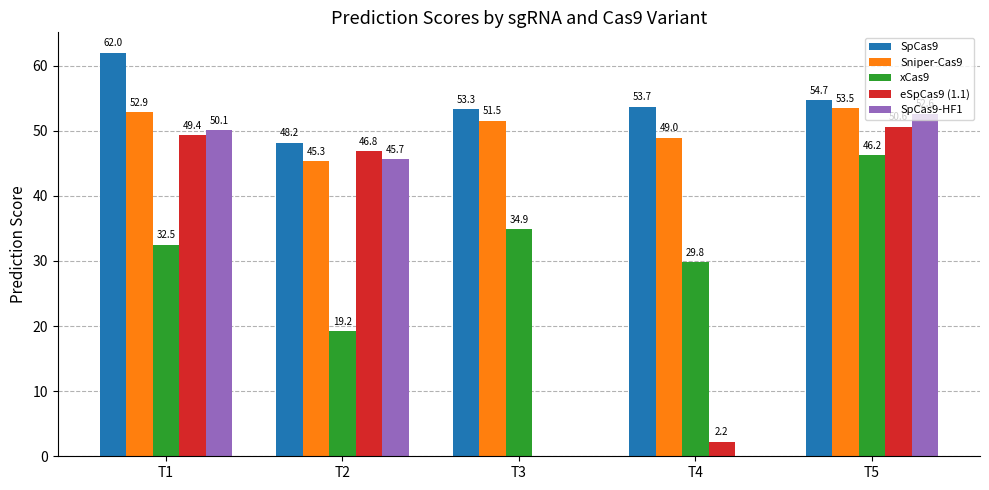

How many categories are shown in the chart?

5